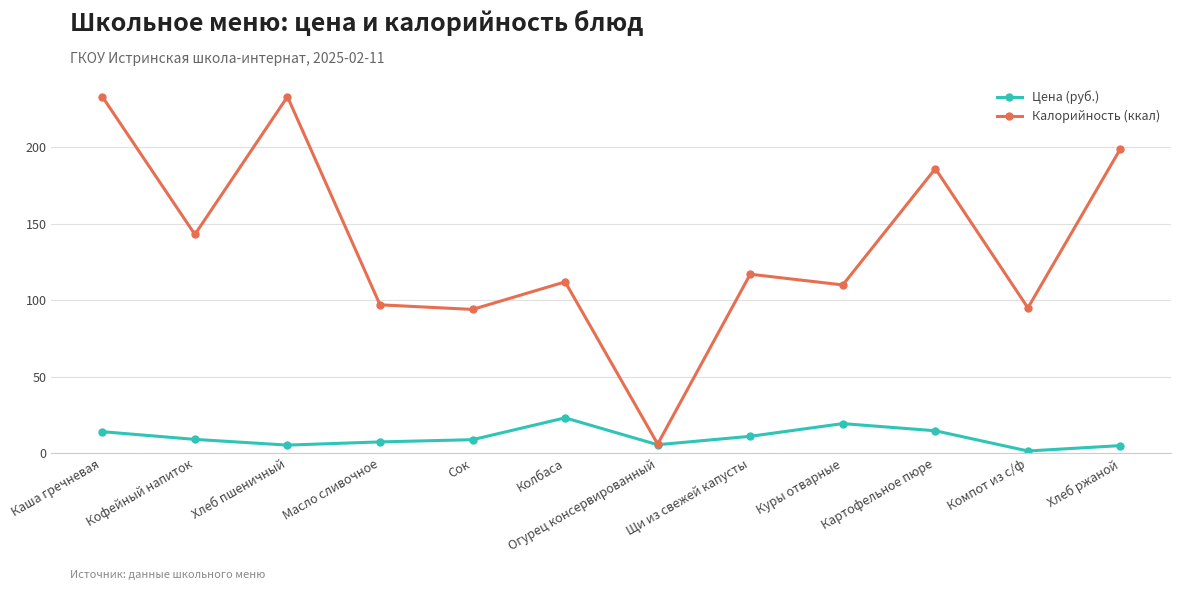

How many lines are shown in the chart?

2